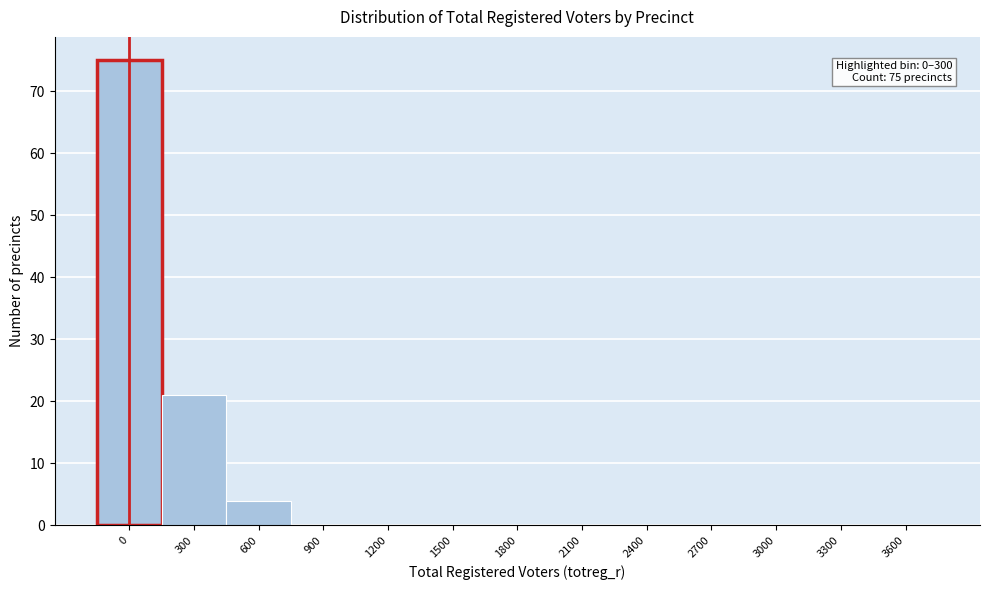

Reading left to right, list all the values displayed in this chart.

0=75	300=21	600=4	900=0	1200=0	1500=0	1800=0	2100=0	2400=0	2700=0	3000=0	3300=0	3600=0